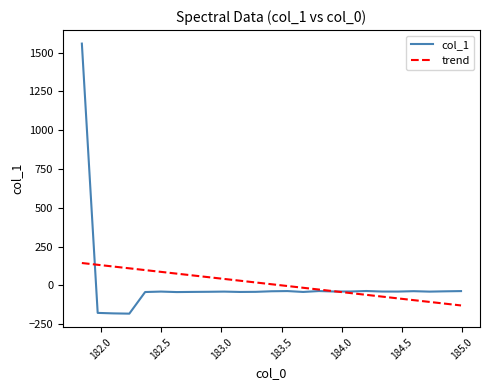

What is the maximum value shown in the chart?

1557.4